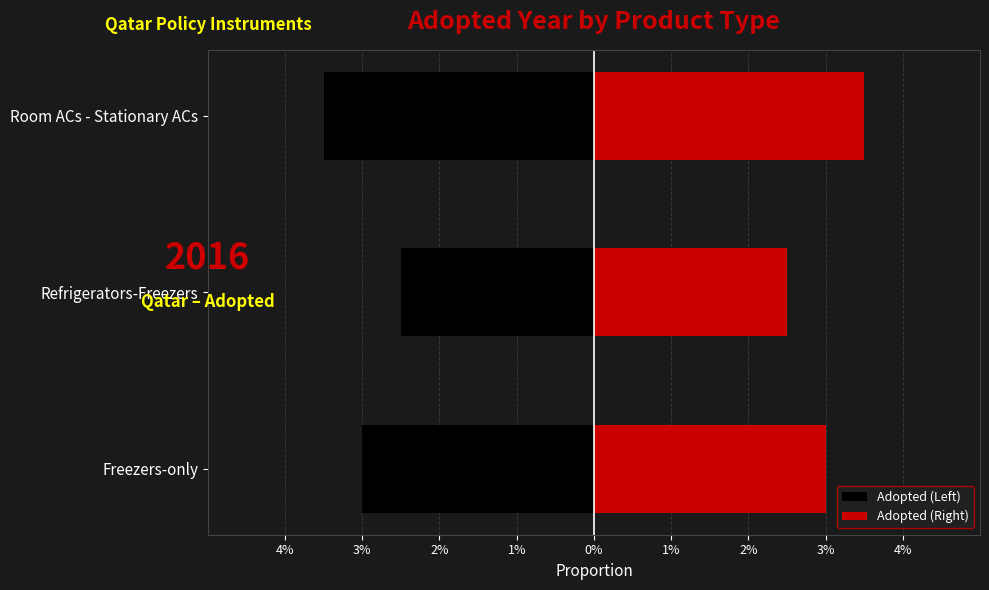

Rank the series at Room ACs - Stationary ACs from highest to lowest value.

Adopted (Right), Adopted (Left)